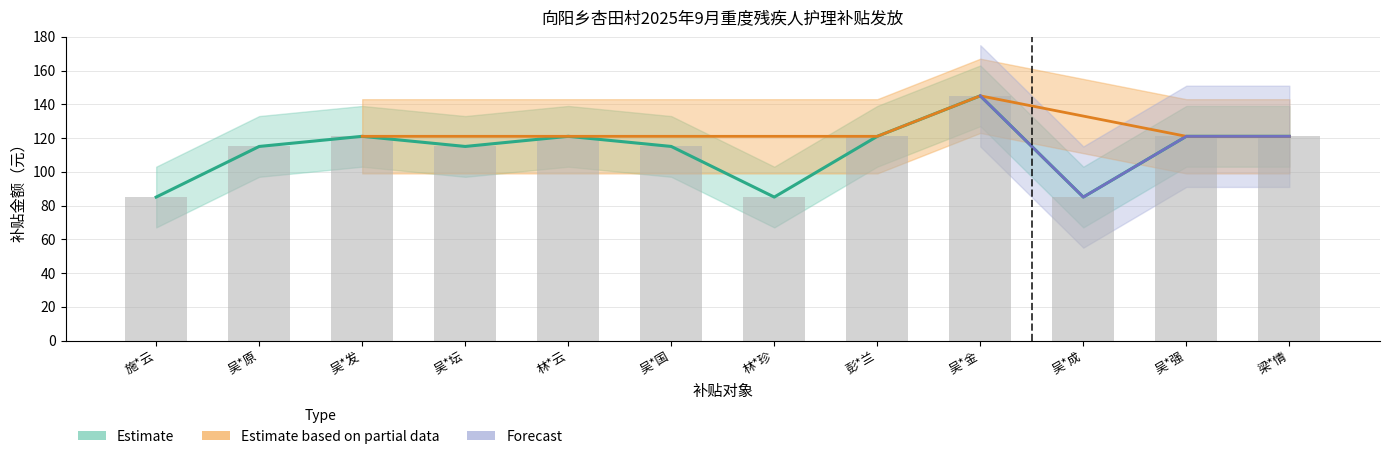

What is the label of the 2nd bar from the right?

吴*强